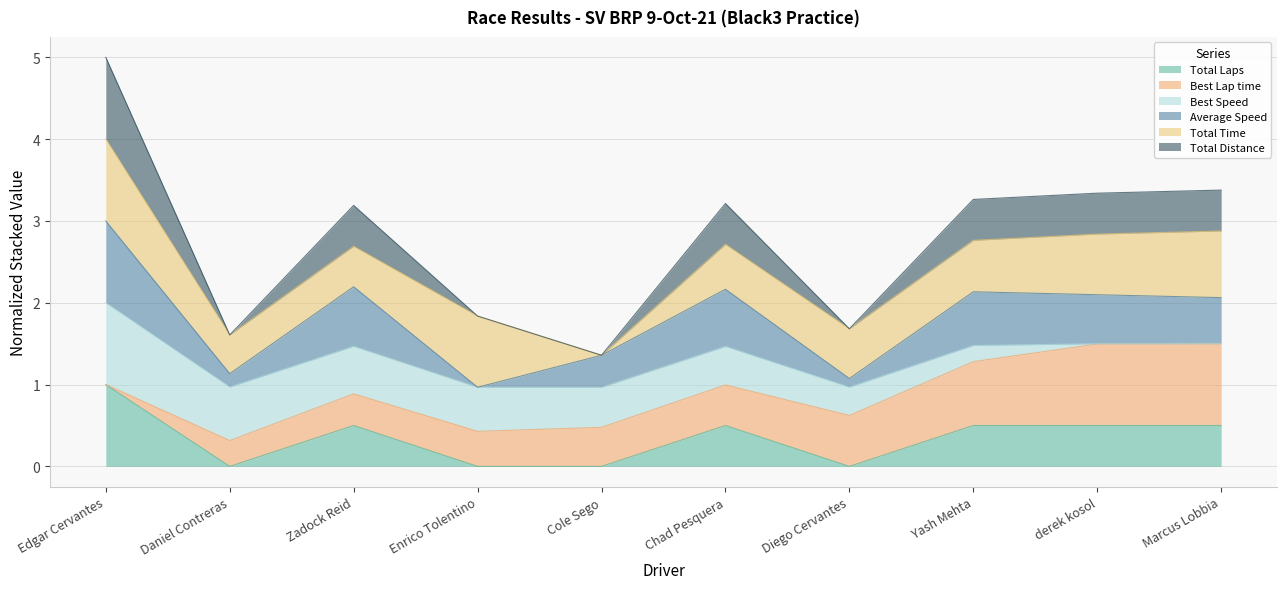

How many categories are shown in the chart?

10